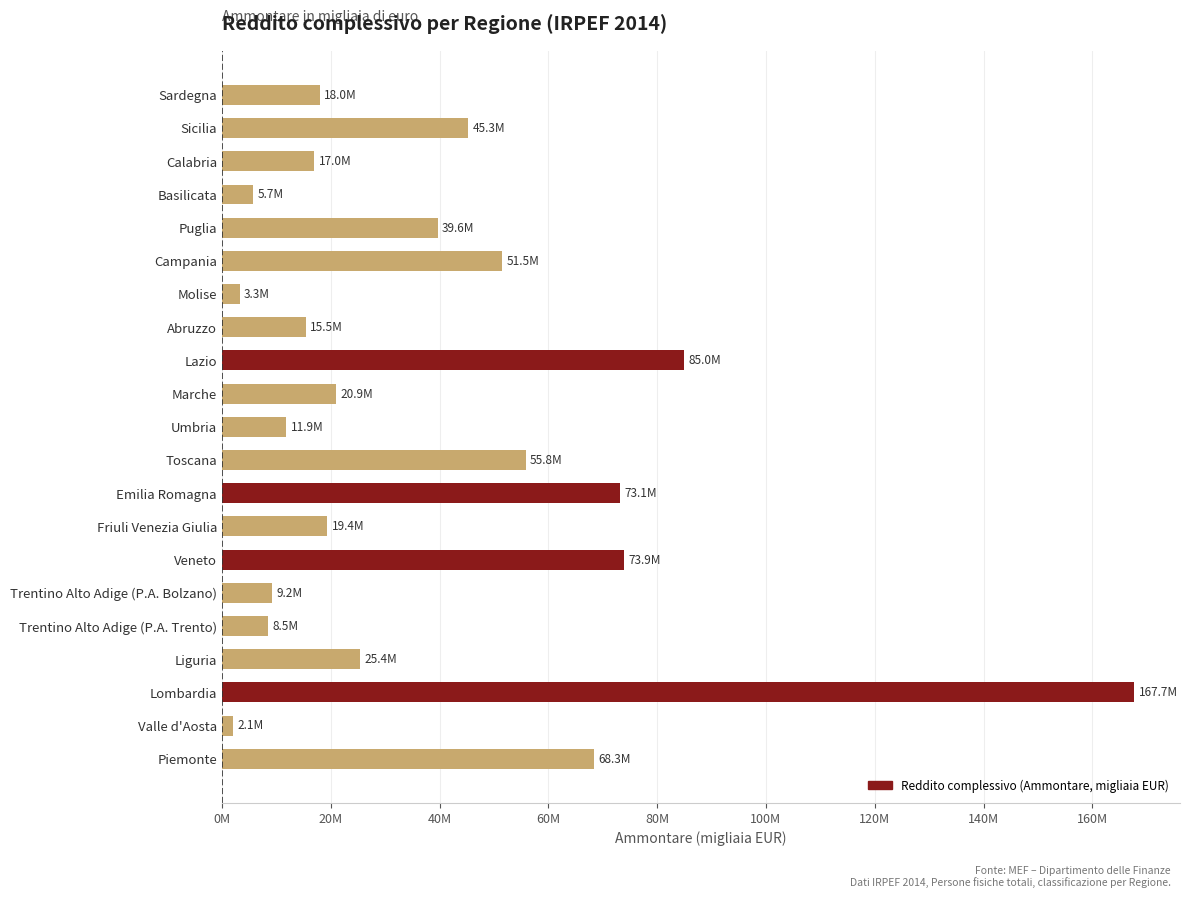

Does the chart contain any negative values?

No